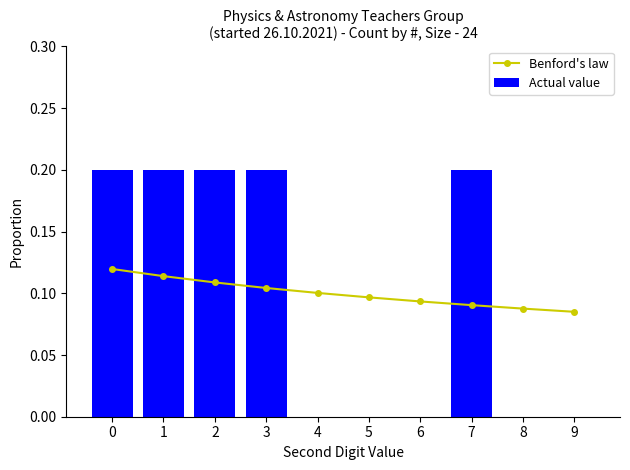

Is it true that Actual value equals 0.0 at 5?

True